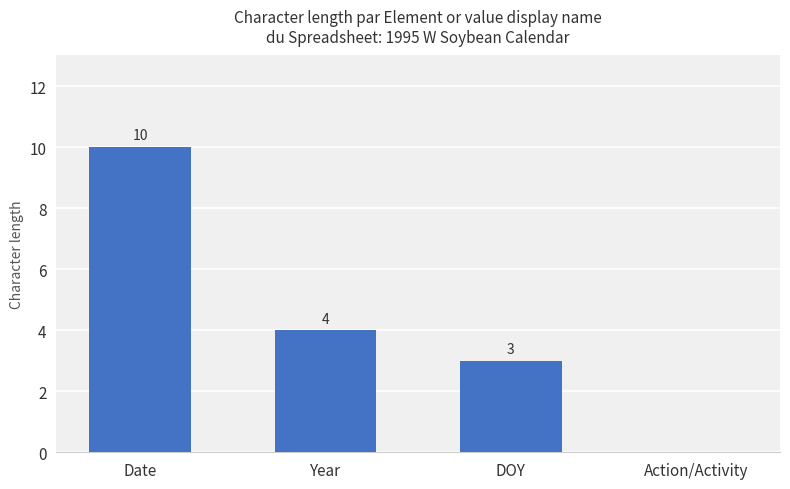

How many distinct data groups are displayed?

1